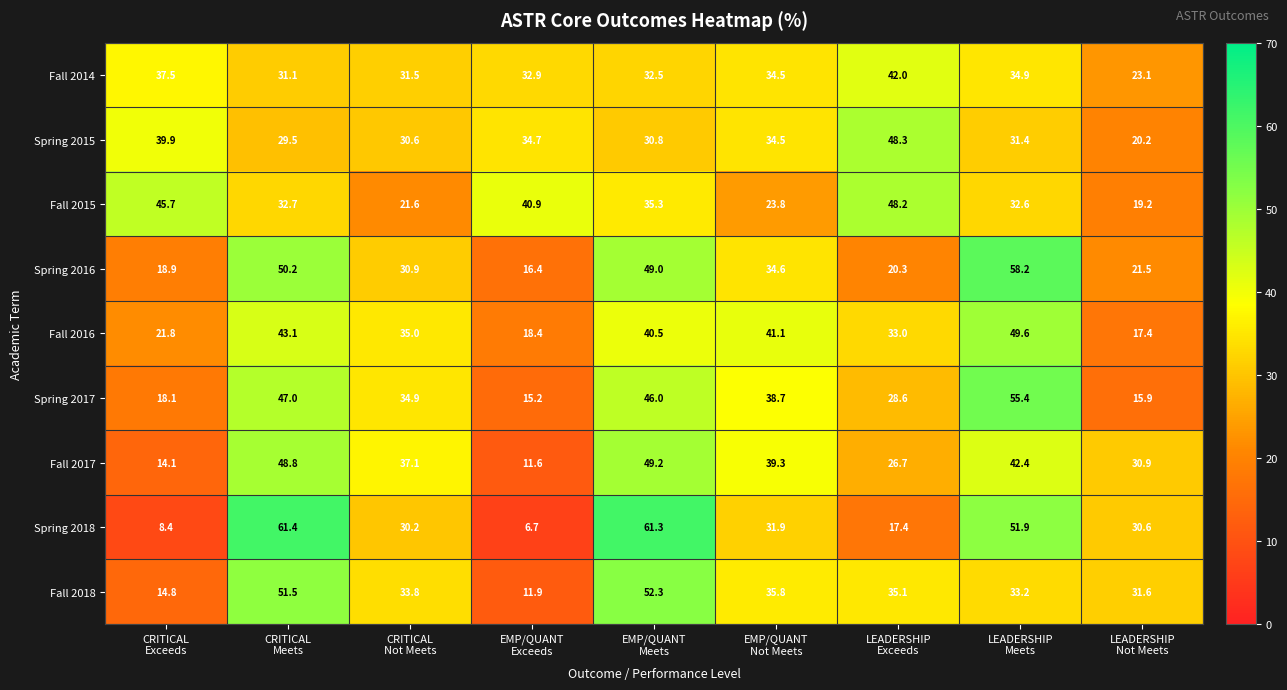

What is the average value of the Spring 2018 series?

33.3